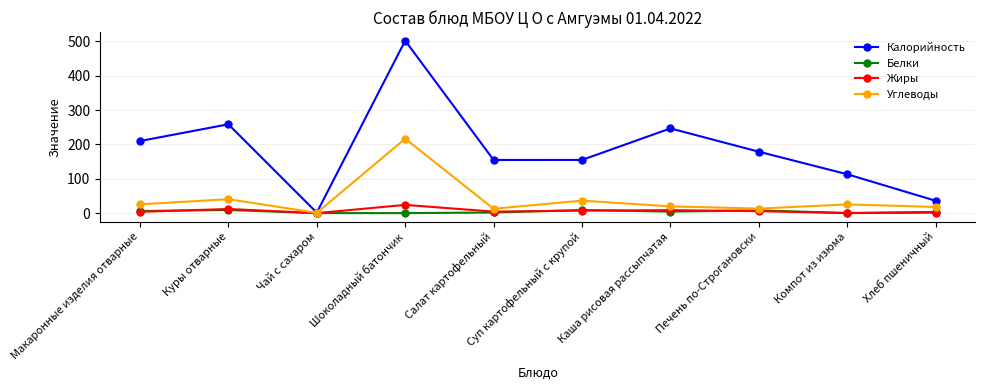

Is the value of Калорийность at Печень по-Строгановски greater than the value of Углеводы at Чай с сахаром?

Yes